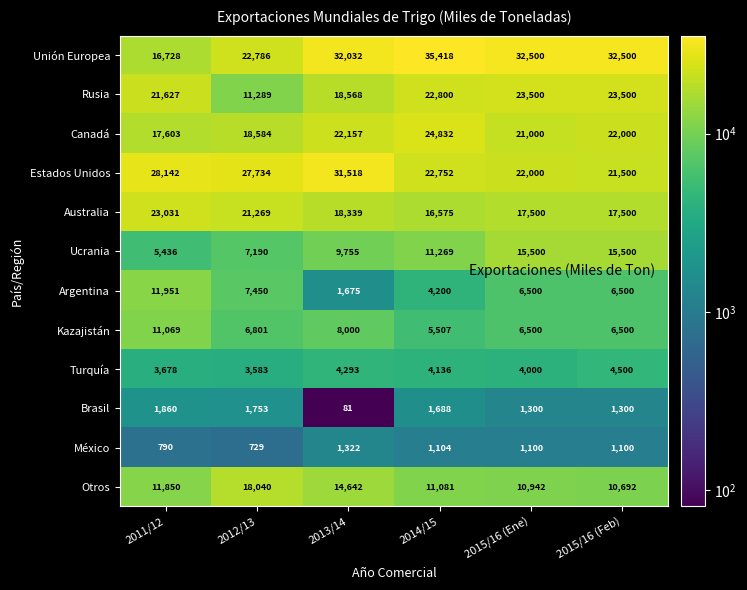

What is the sum of the Estados Unidos values at 2013/14 and 2015/16 (Feb)?

53018